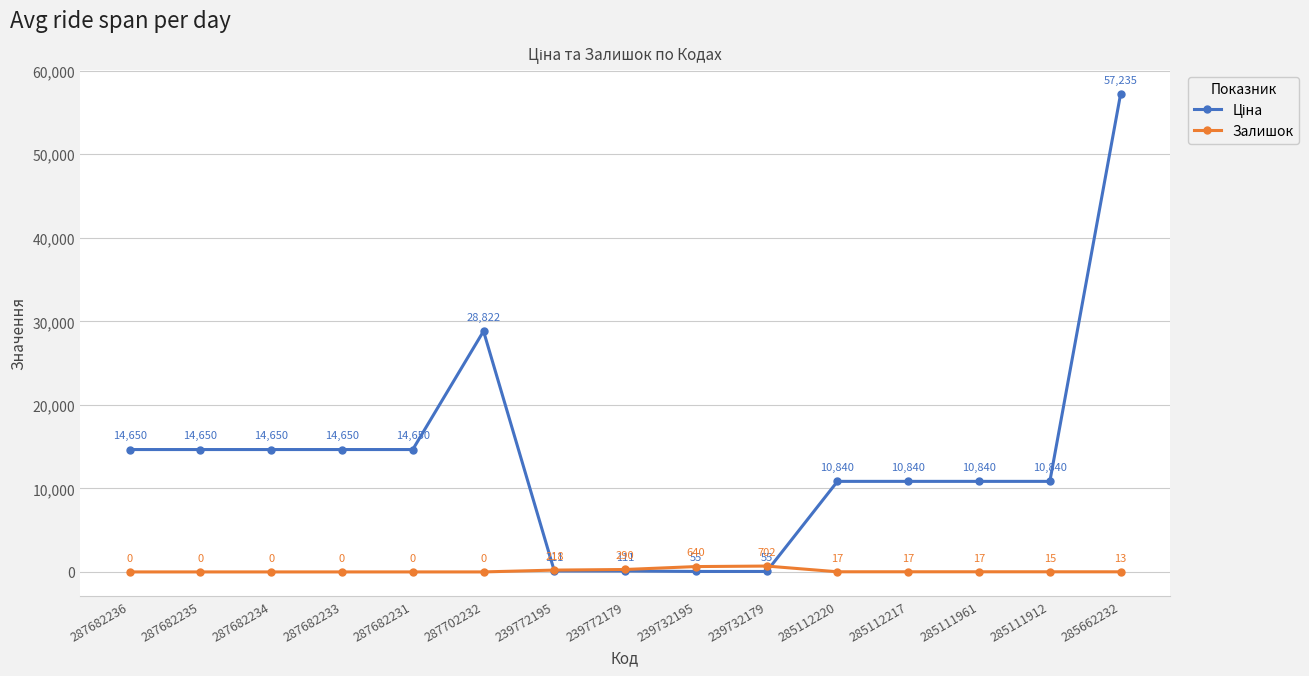

What is the approximate value of Залишок at 285112220?

17.0